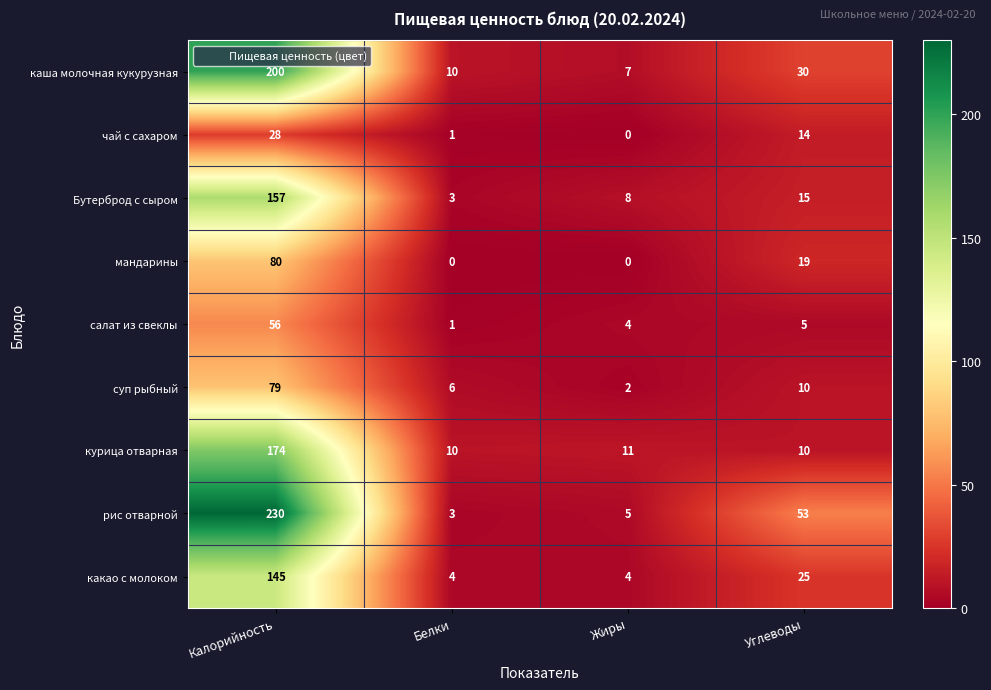

How many series are shown in this chart?

9